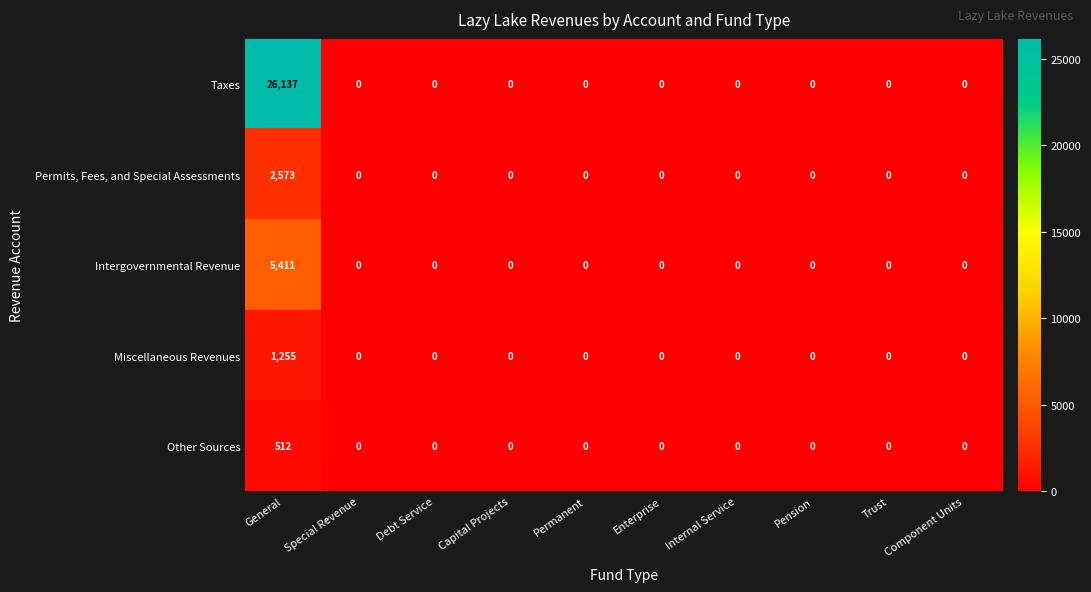

Rank the series by their maximum value, from lowest to highest.

Other Sources, Miscellaneous Revenues, Permits, Fees, and Special Assessments, Intergovernmental Revenue, Taxes